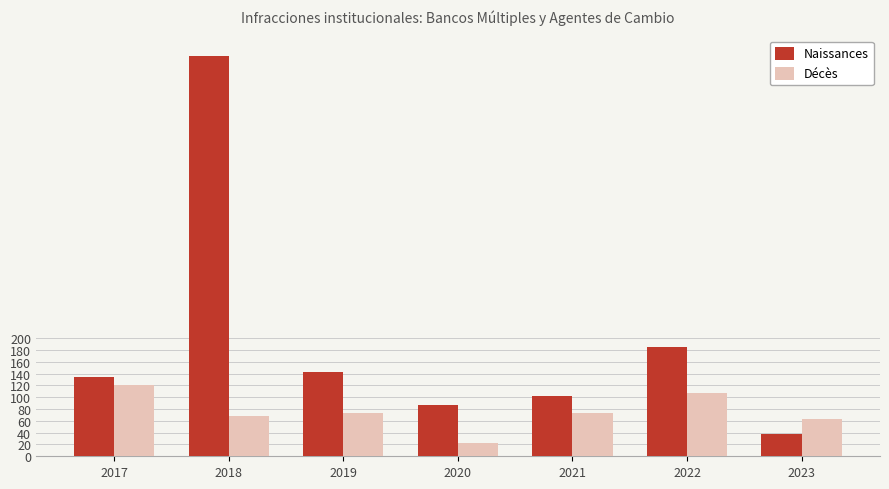

What are all the series names shown in the legend?

Naissances, Décès